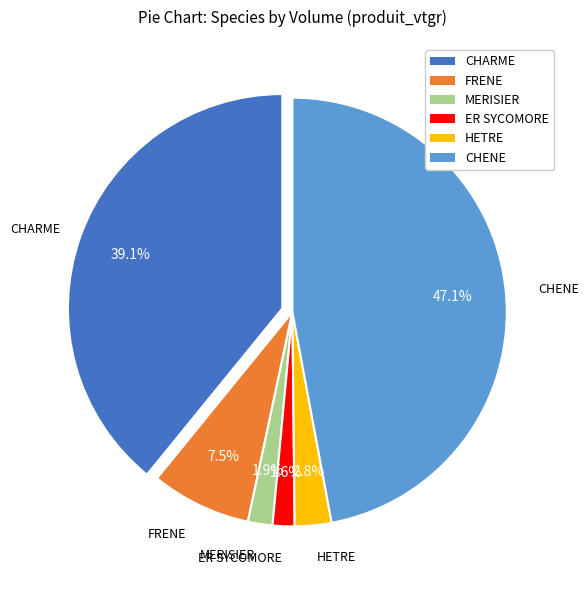

Rank the categories by value from lowest to highest.

ER SYCOMORE, MERISIER, HETRE, FRENE, CHARME, CHENE